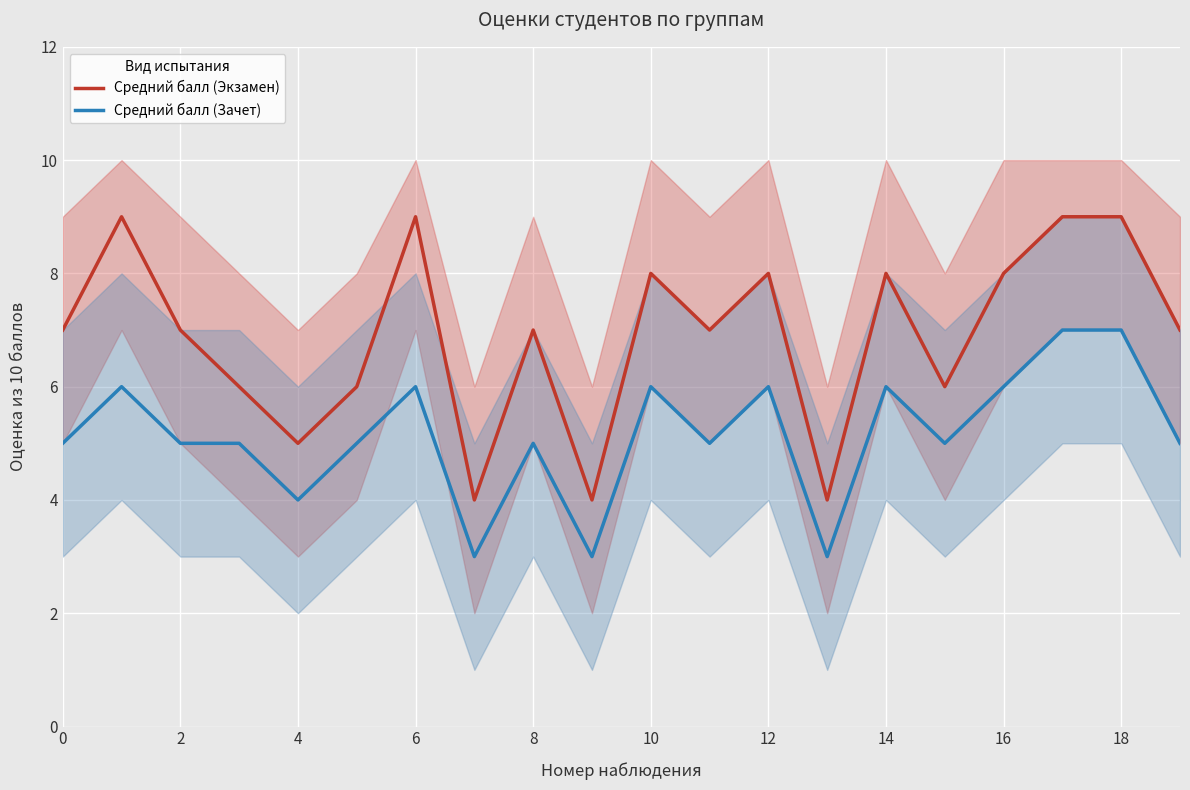

Rank the series at 19 from lowest to highest value.

Средний балл (Зачет), Средний балл (Экзамен)